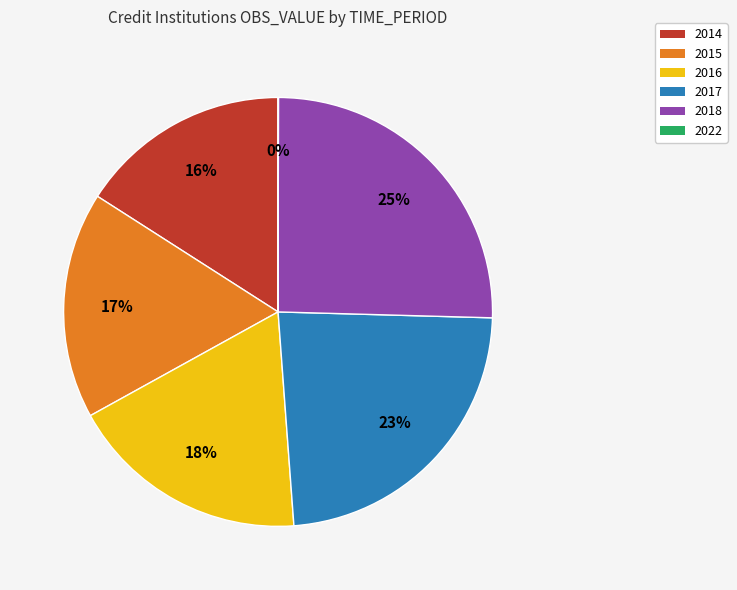

Which category has the biggest portion of the pie?

2018